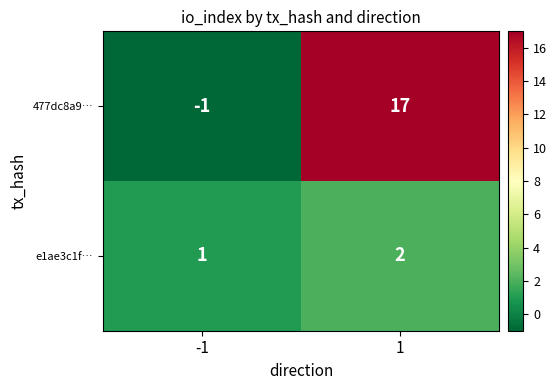

What is the difference between the 477dc8a9… values at -1 and 1?

18